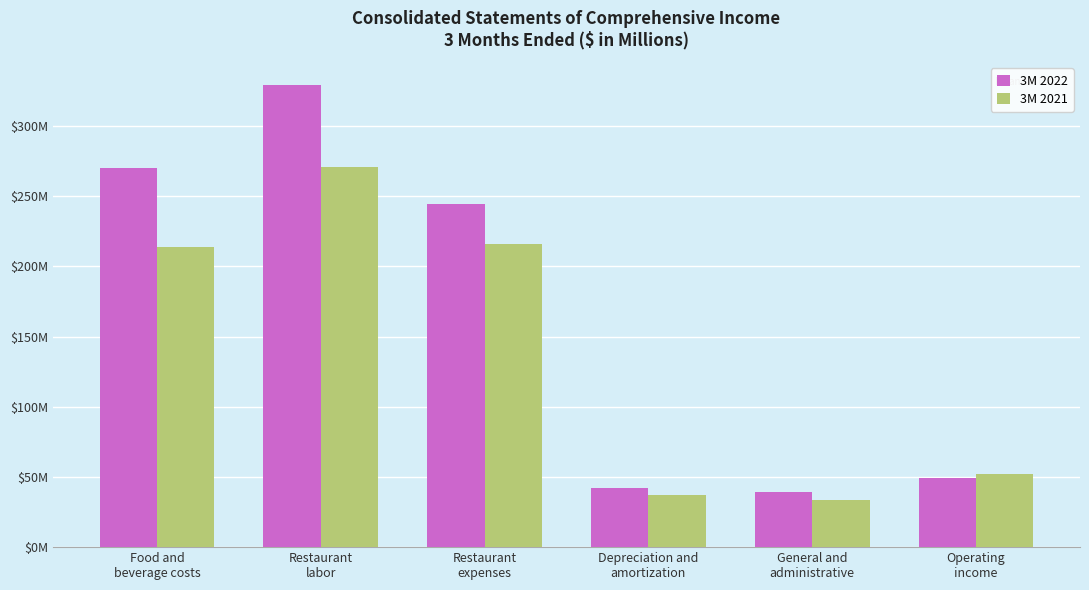

What are all the series names shown in the legend?

3M 2022, 3M 2021